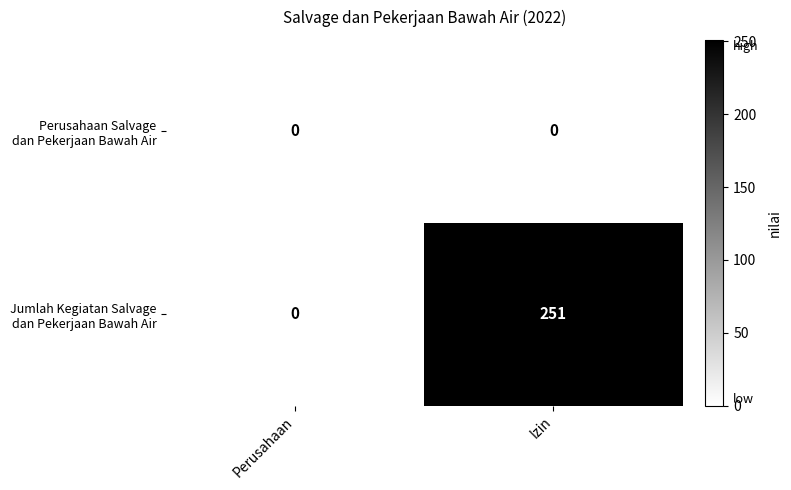

At which category is the sum across all series the highest?

Izin